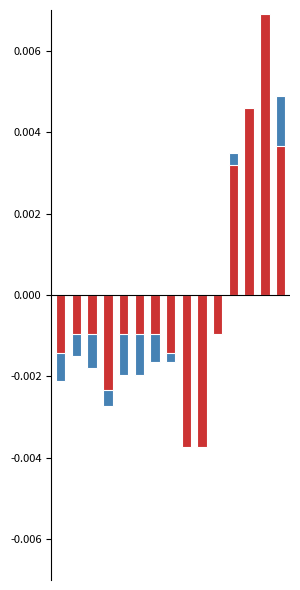

The Humidity series shows -0.0 at 4. True or false?

False